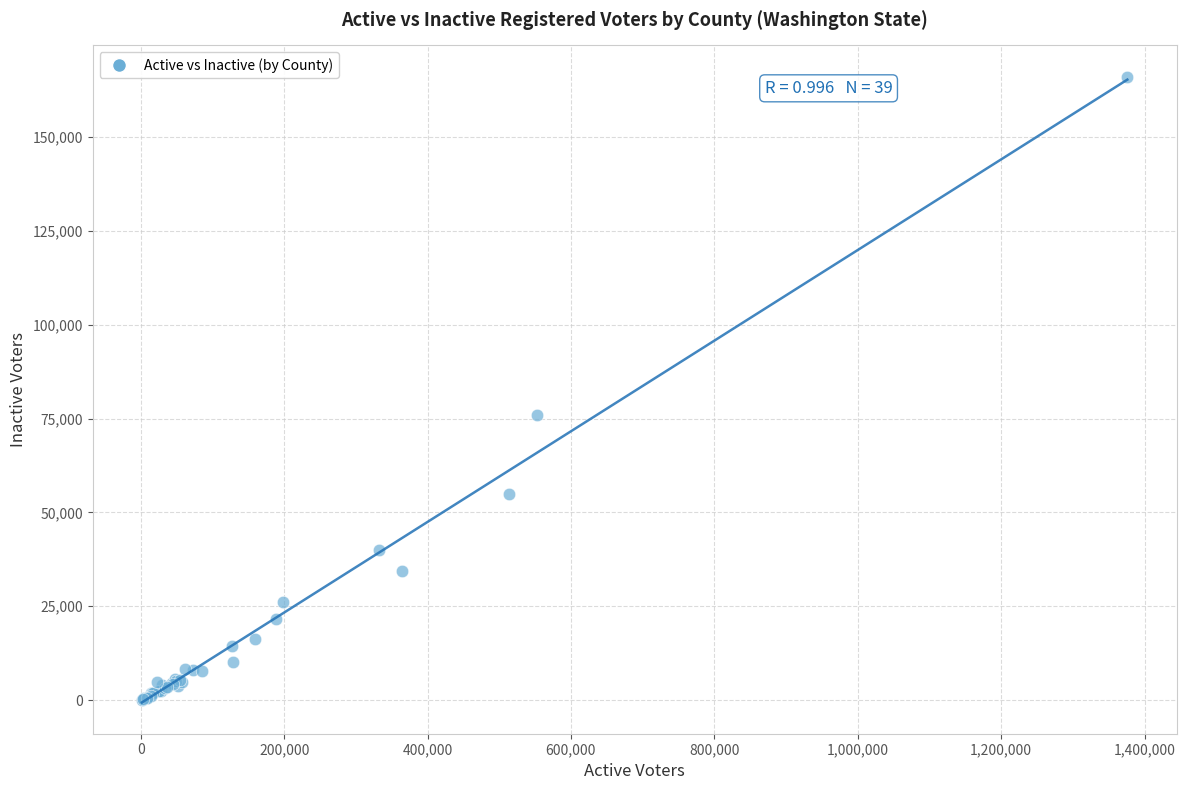

What Y value in the scatter plot is closest to 83104?

75999